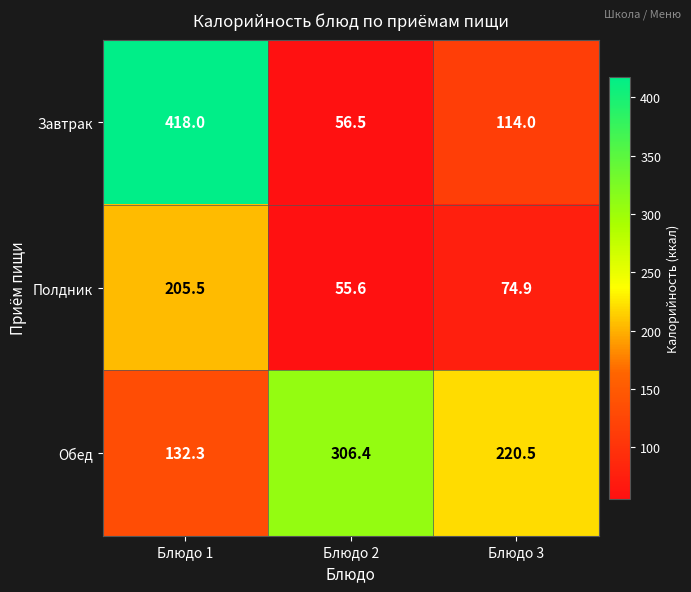

At which category is the sum across all series the highest?

Блюдо 1